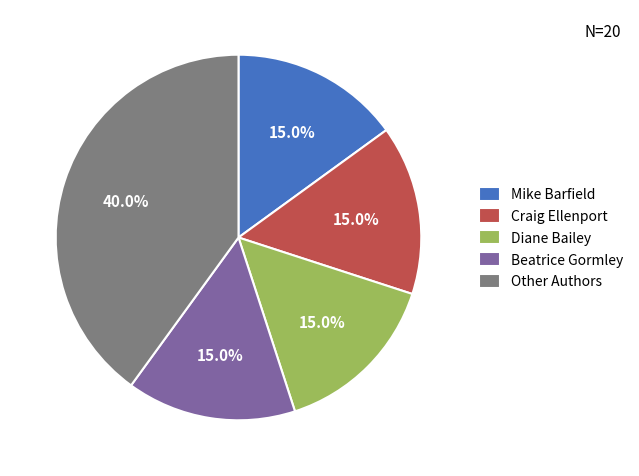

True or false: Mike Barfield accounts for 8% of the total.

False